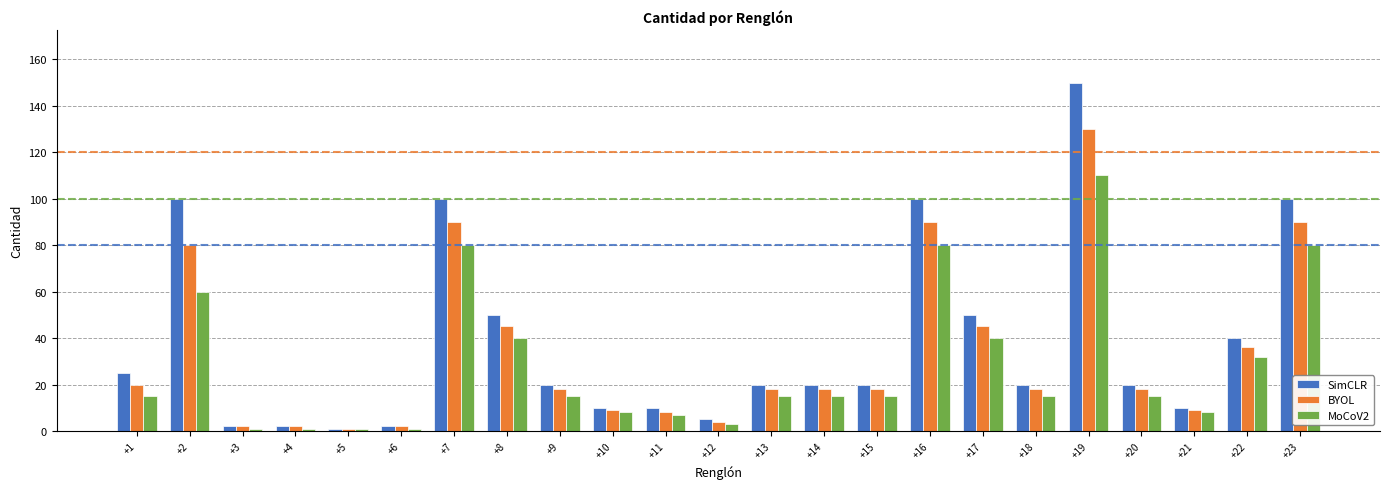

Does the chart contain stacked bars?

No